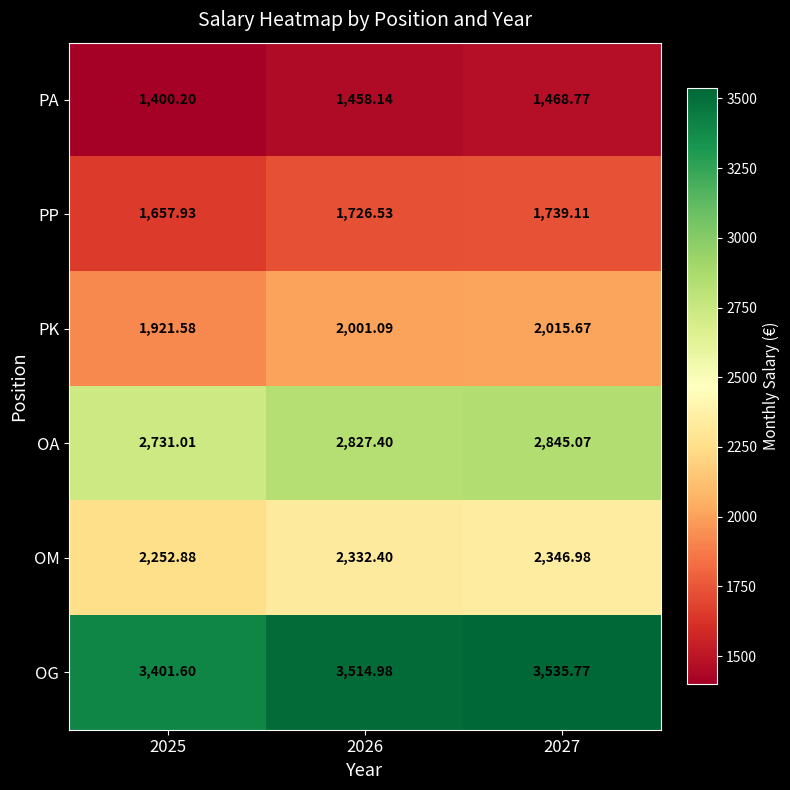

Which series changed the most between 2025 and 2026?

OG